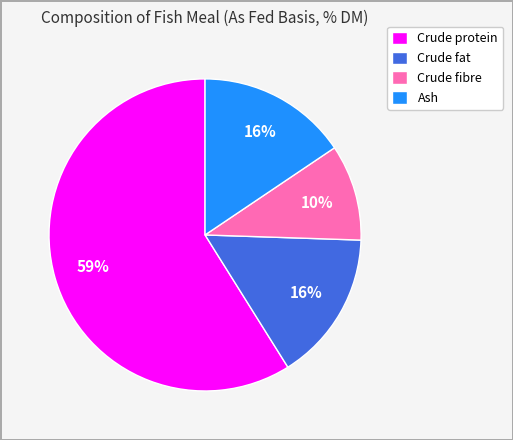

True or false: Crude protein accounts for 50% of the total.

False